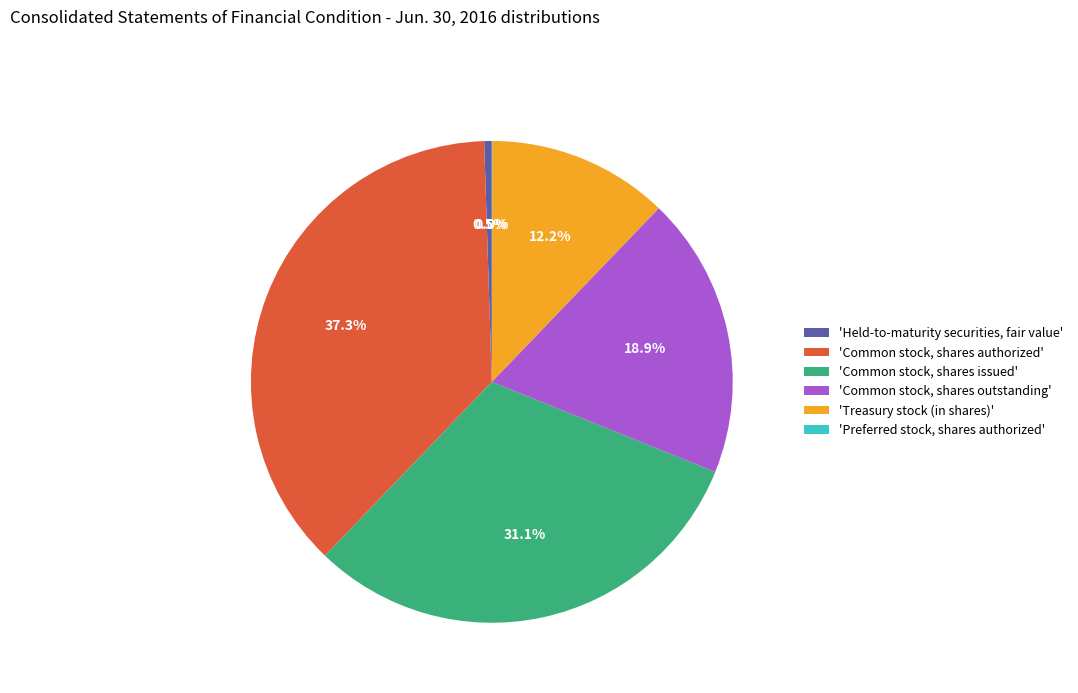

How much of the chart is everything except 'Held-to-maturity securities, fair value'?

99.5%